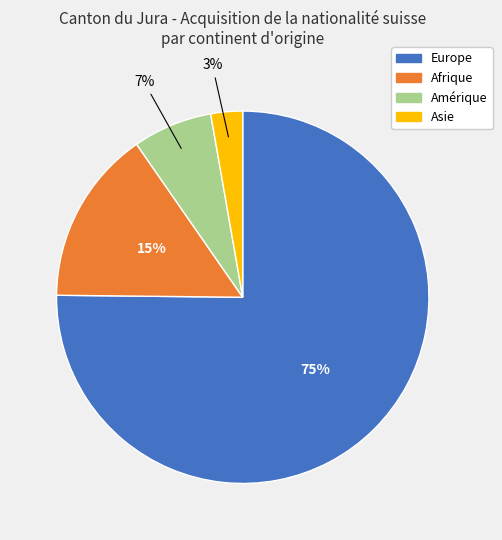

Count the number of slices in the pie.

4